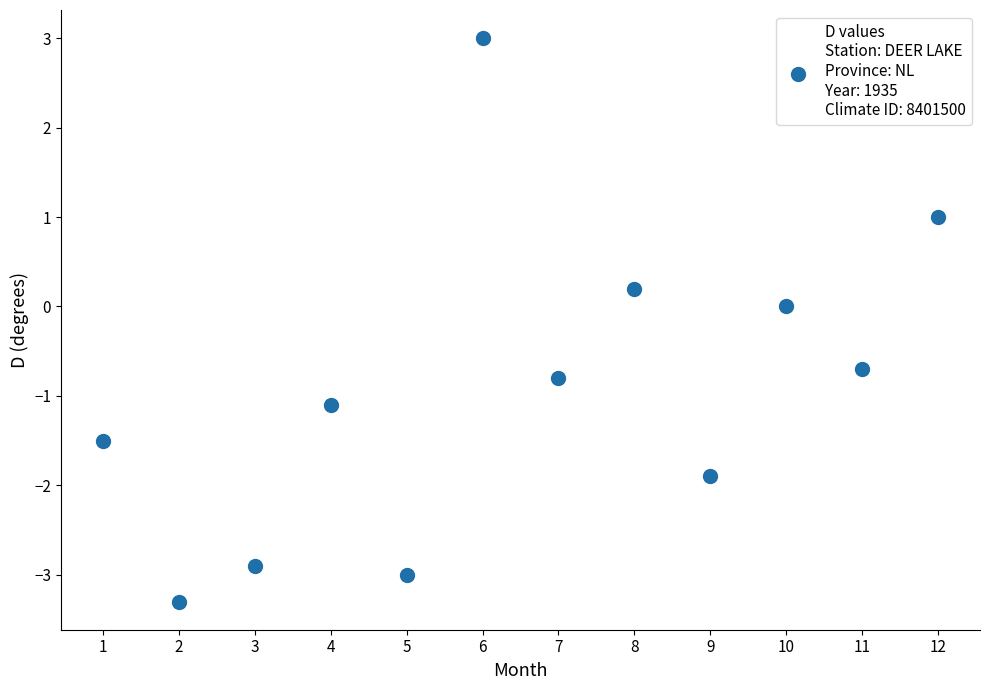

What is the range of Y values (max minus min)?

6.3